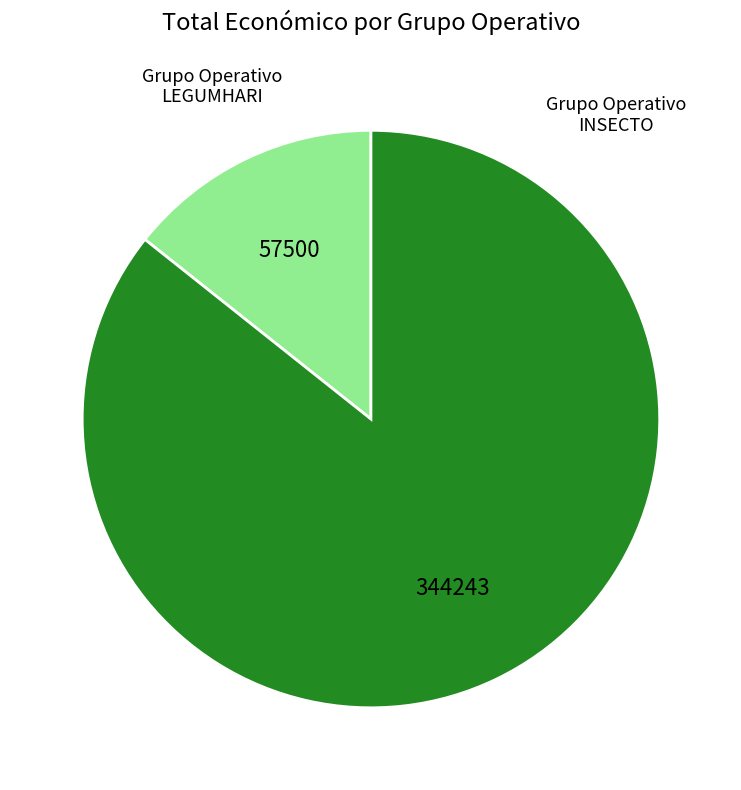

How many segments does this pie chart have?

2